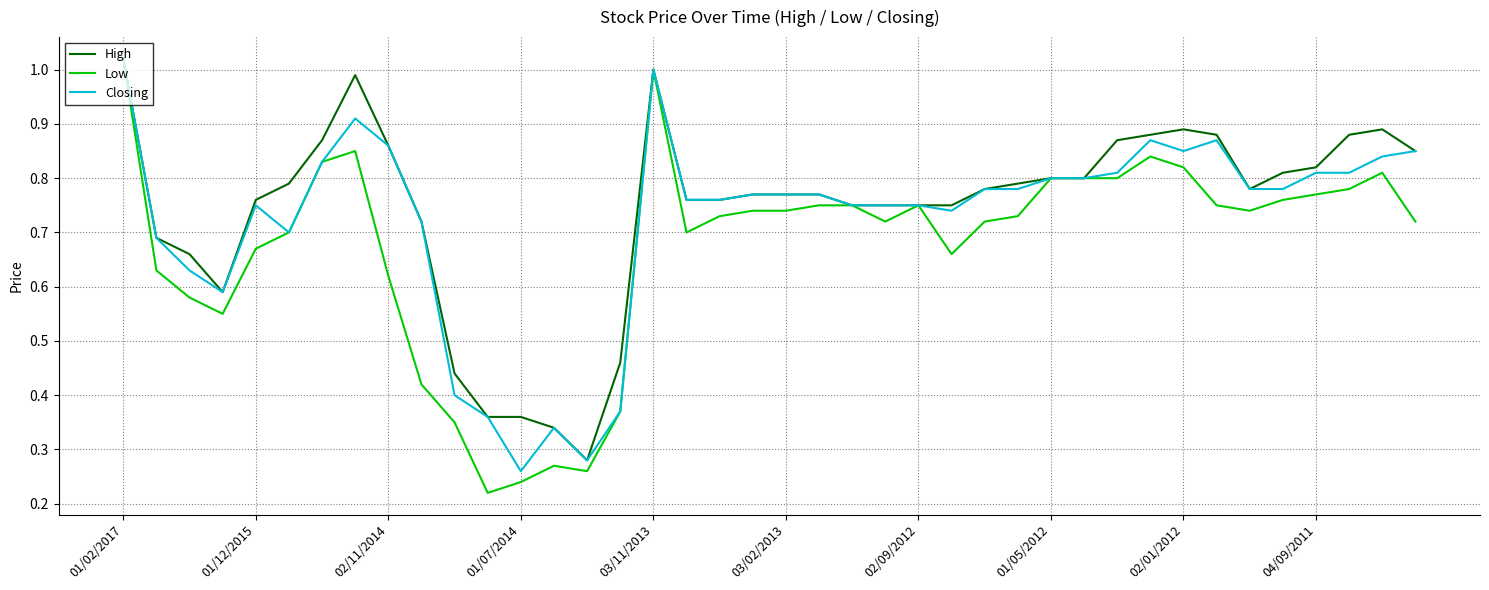

At how many categories does at least one series exceed 0?

40